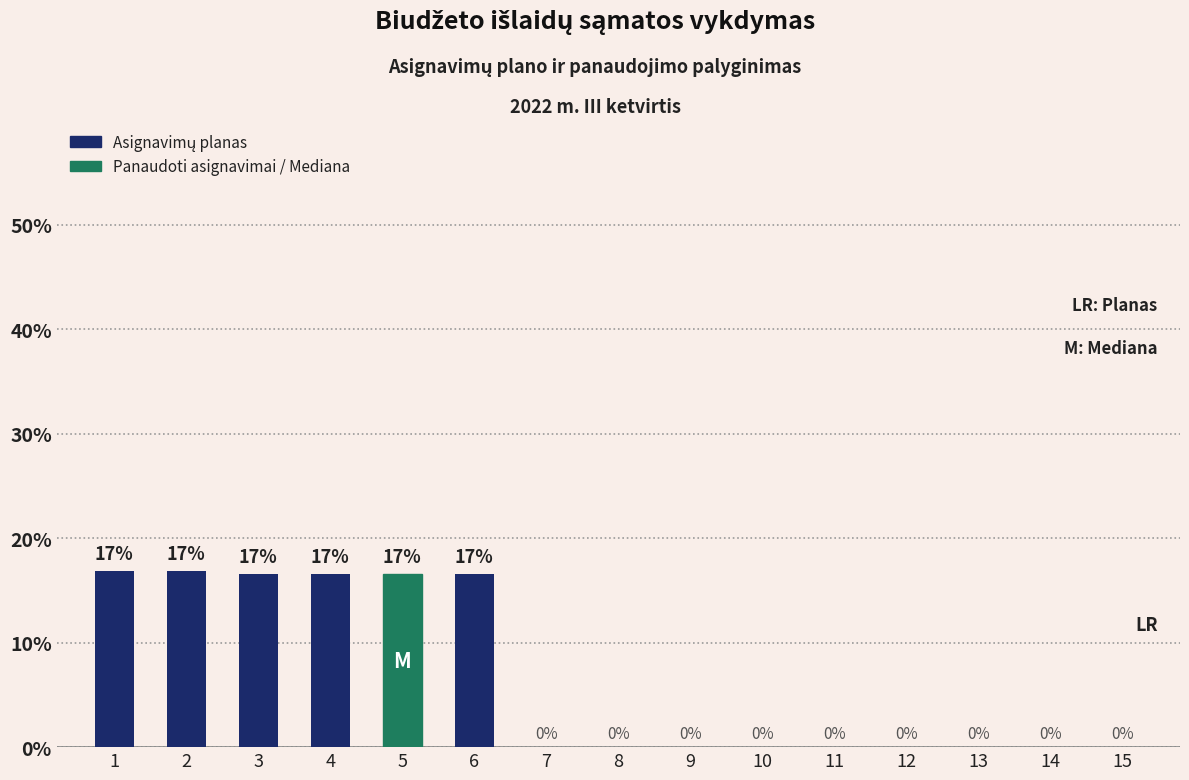

True or false: the data shows 16.6 at 3.

True